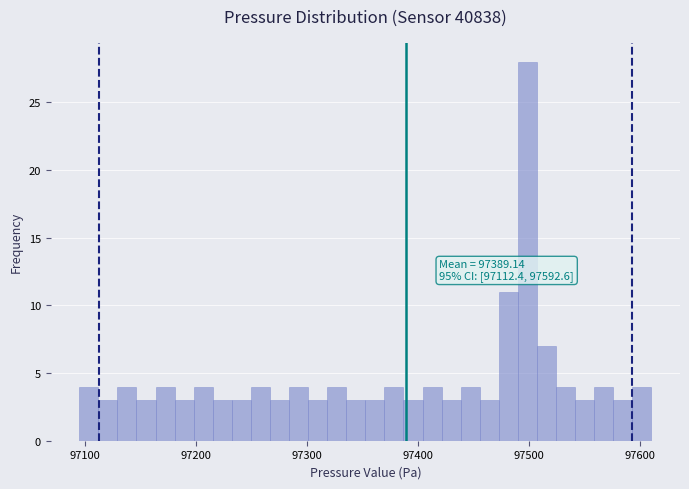

Around what value on the x-axis is the tallest bar? Give the approximate position of its centre, as read against the axis.

97500